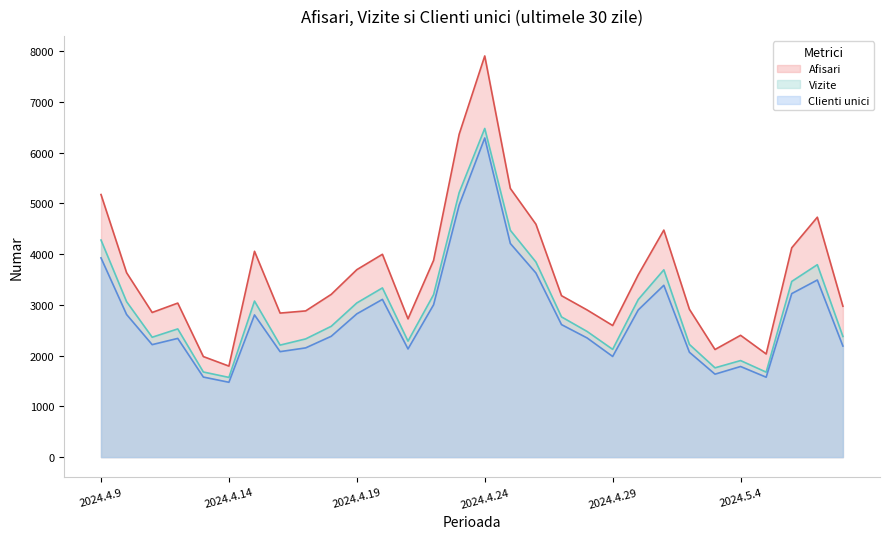

Reading left to right, transcribe all the data shown in this chart.

Afisari: 5176	3635	2851	3036	1982	1794	4057	2839	2882	3208	3695	3998	2725	3878	6365	7908	5296	4591	3182	2901	2594	3594	4475	2914	2121	2401	2033	4126	4729	2974
Vizite: 4279	3064	2363	2527	1678	1571	3076	2208	2330	2579	3039	3335	2286	3202	5214	6479	4471	3846	2764	2477	2124	3106	3692	2221	1760	1903	1675	3463	3793	2378
Clienti unici: 3927	2811	2217	2340	1578	1475	2803	2079	2153	2382	2824	3109	2132	3003	4969	6291	4211	3629	2612	2349	1984	2901	3387	2067	1635	1786	1575	3223	3491	2189